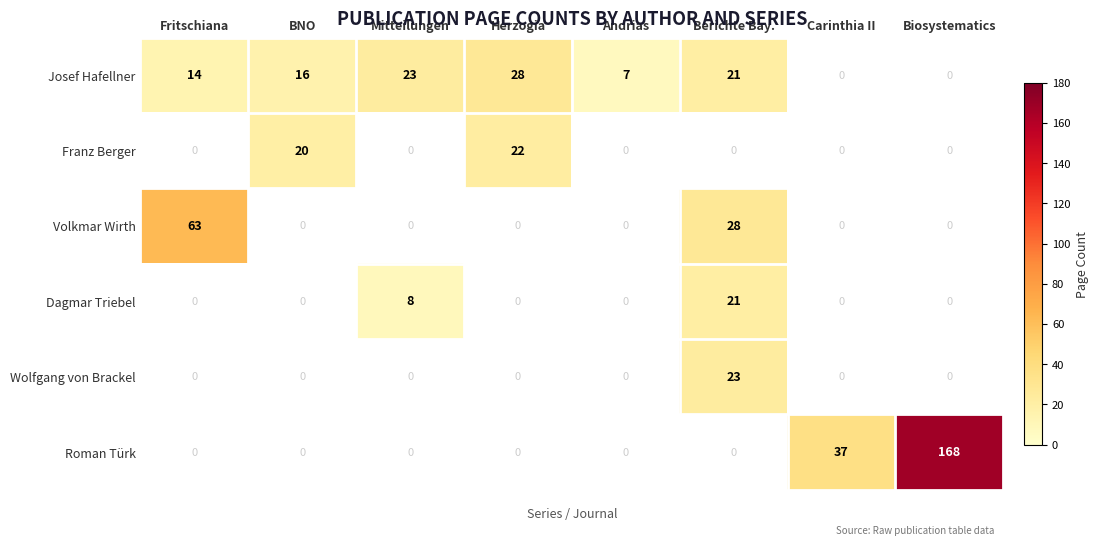

The Josef Hafellner series shows 27 at BNO. True or false?

False